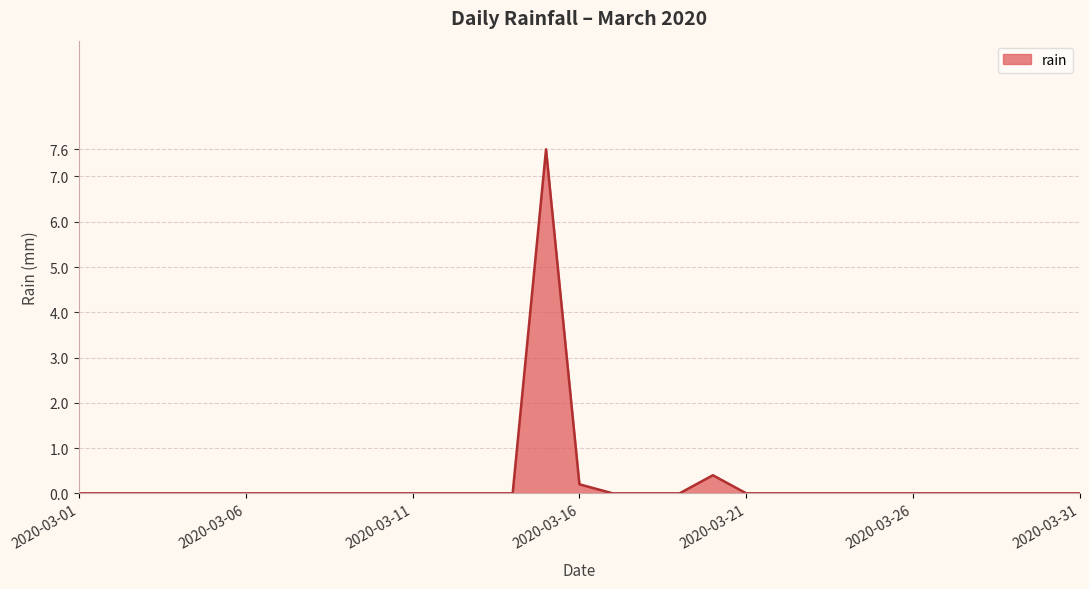

What is the difference between the maximum and minimum values?

7.6